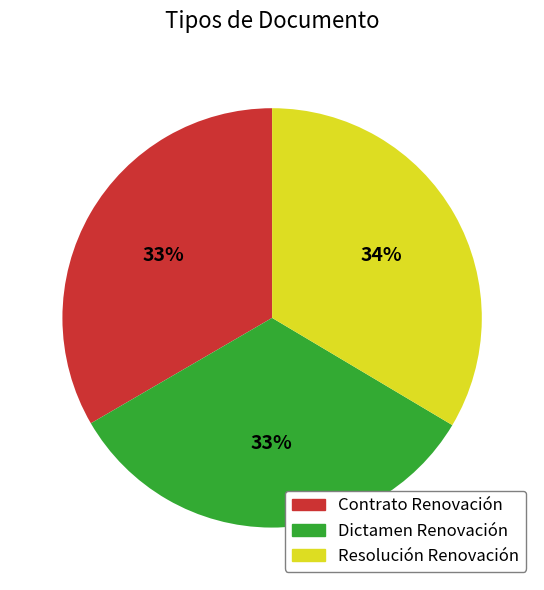

True or false: Resolución Renovación accounts for 34% of the total.

True